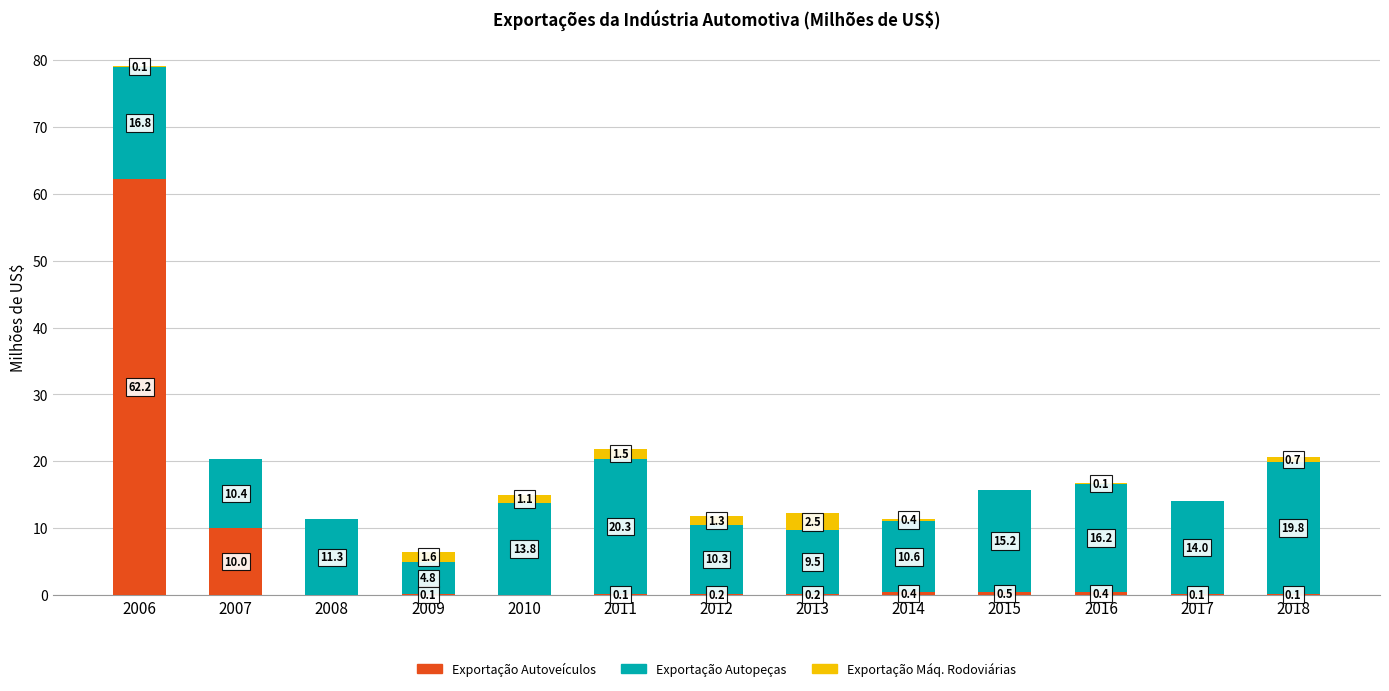

What is the difference between the Exportação Autoveículos values at 2007 and 2017?

9.9